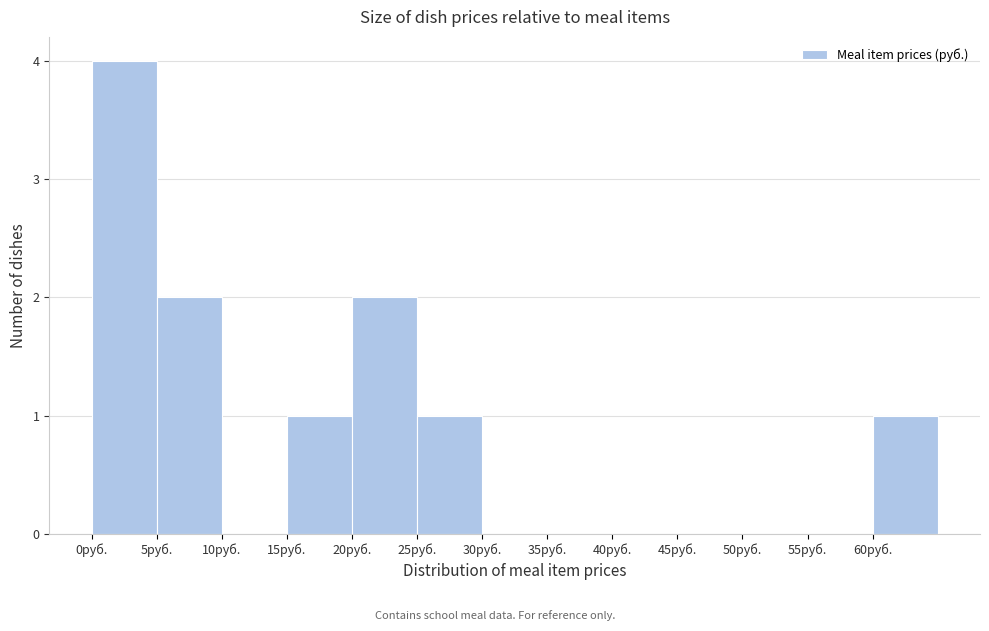

How tall is the bar that spans 0 to 5 on the x-axis? The values are not printed on the chart, so give them approximately, as read against the axis.

4